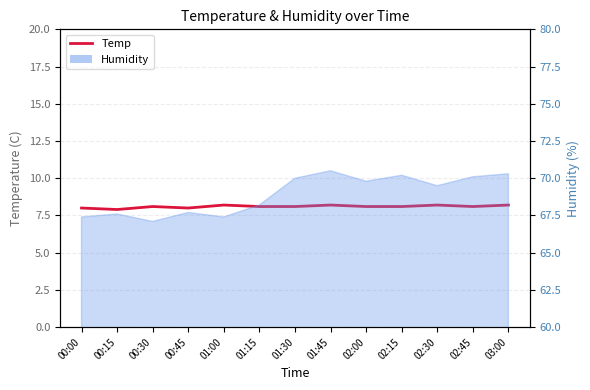

Reading left to right, transcribe all the data shown in this chart.

8.0	7.9	8.1	8.0	8.2	8.1	8.1	8.2	8.1	8.1	8.2	8.1	8.2